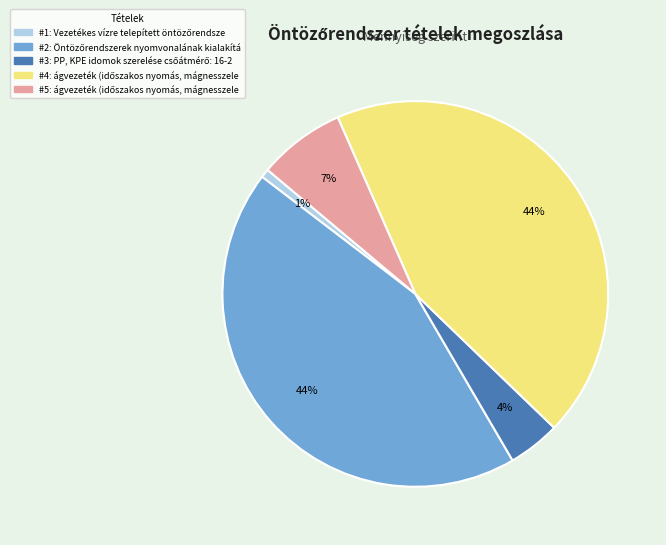

To the nearest percent, what is the average slice percentage?

20%